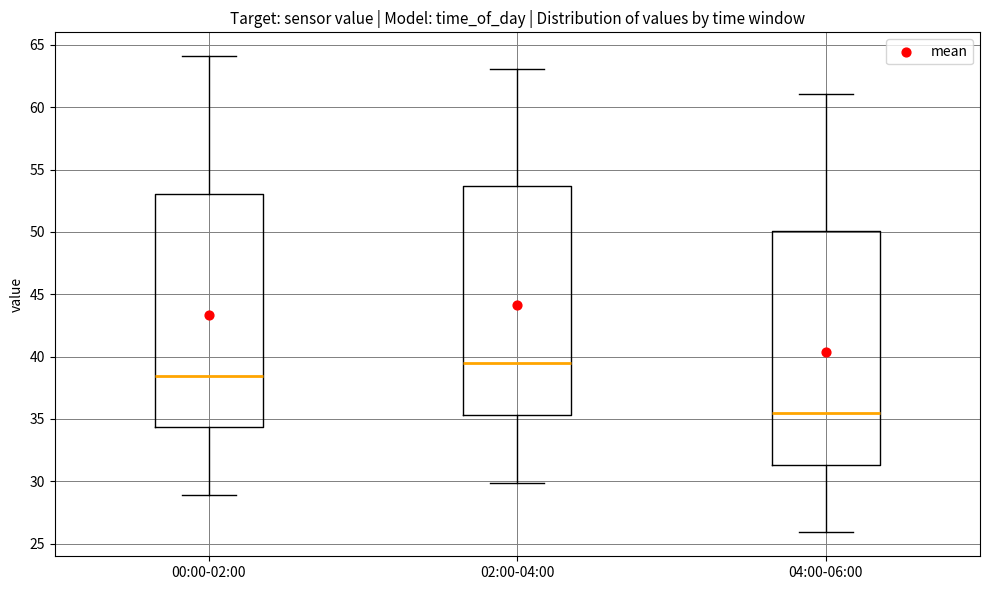

Which box's median line is the lowest?

04:00-06:00